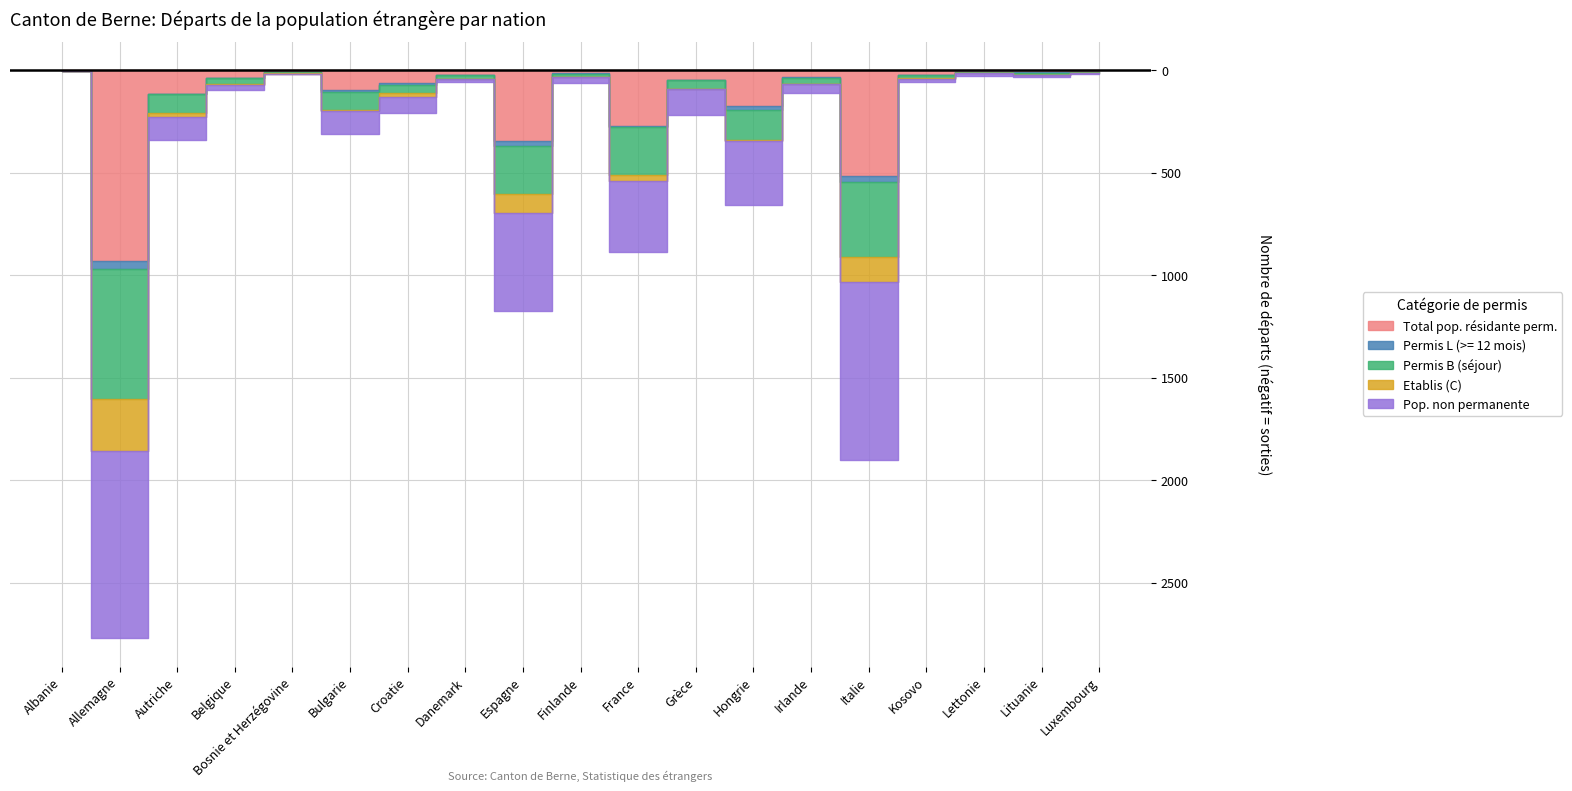

At which category does Permis B (séjour) reach its first local peak?

Allemagne